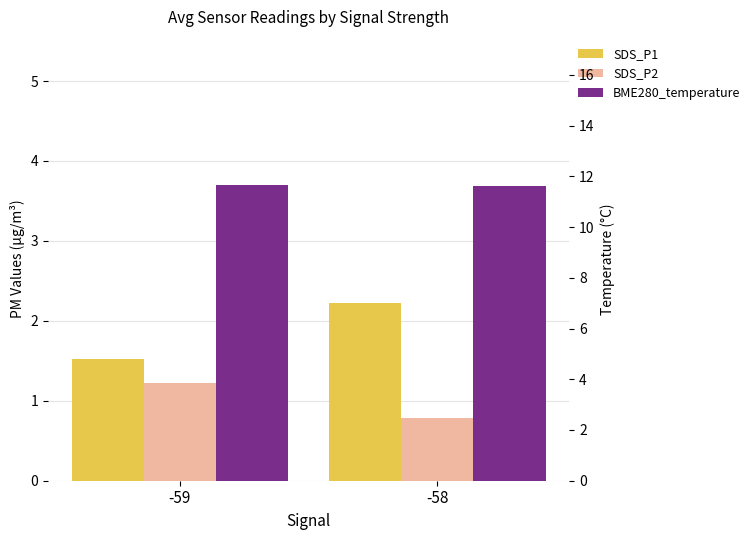

What is the value of the BME280_temperature bar at the 1st from the left?

11.7